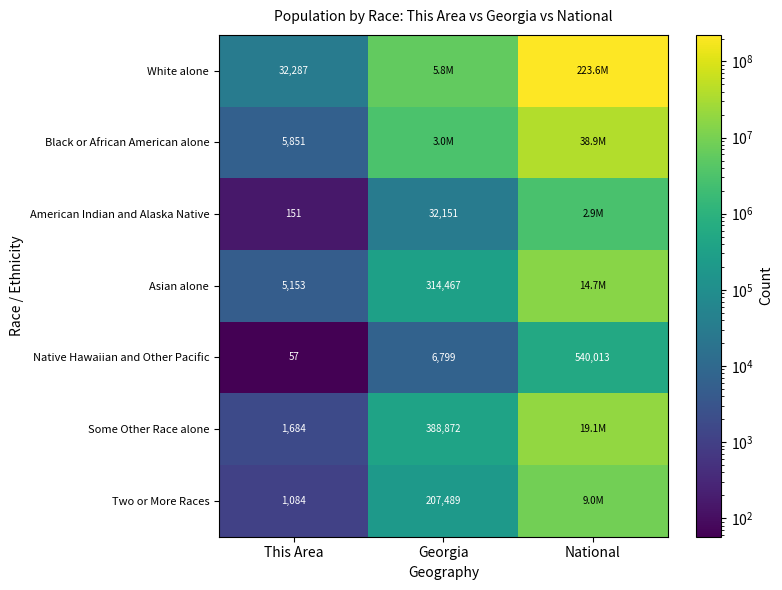

What is the difference between the maximum and minimum values in the Native Hawaiian and Other Pacific series?

539956